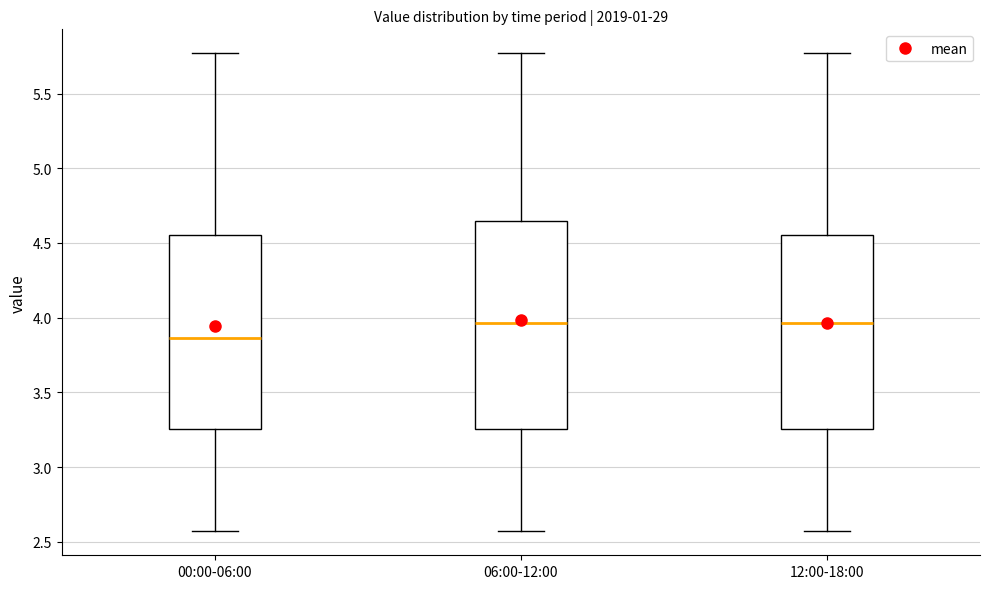

Reading left to right, read every box against the y-axis: the position of its median line, the range the box covers, and the ends of its whiskers. The values are not printed on the chart, so give them approximately, as read against the axis.

00:00-06:00: median 3.85, box 3.25 to 4.55, whiskers 2.55 to 5.75
06:00-12:00: median 3.95, box 3.25 to 4.65, whiskers 2.55 to 5.75
12:00-18:00: median 3.95, box 3.25 to 4.55, whiskers 2.55 to 5.75